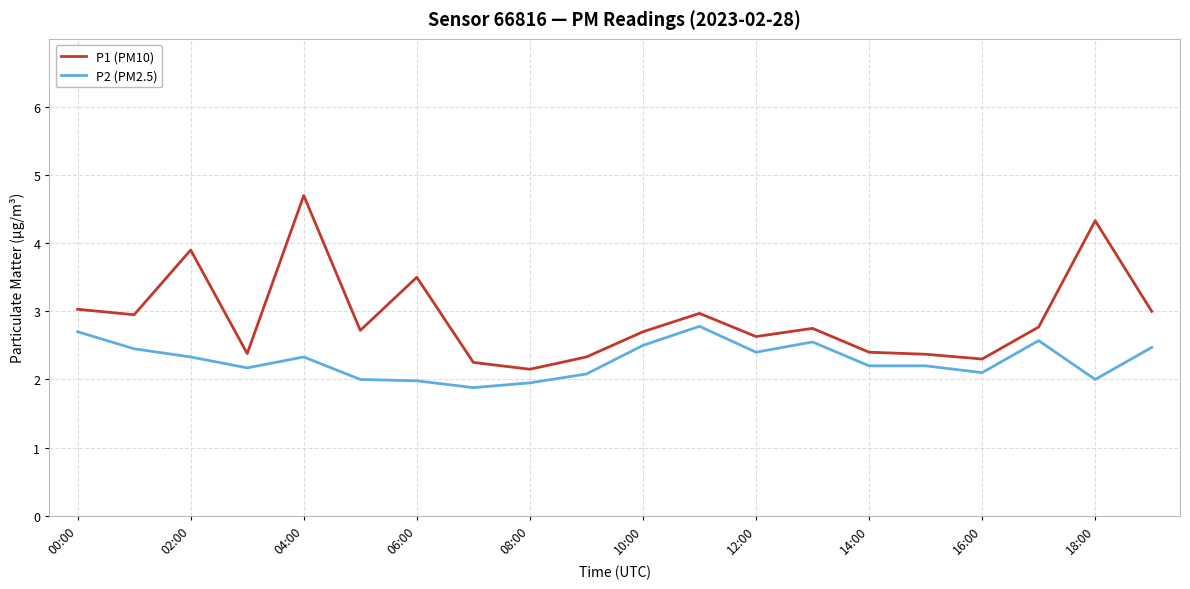

Which series has the largest total across all categories?

P1 (PM10)